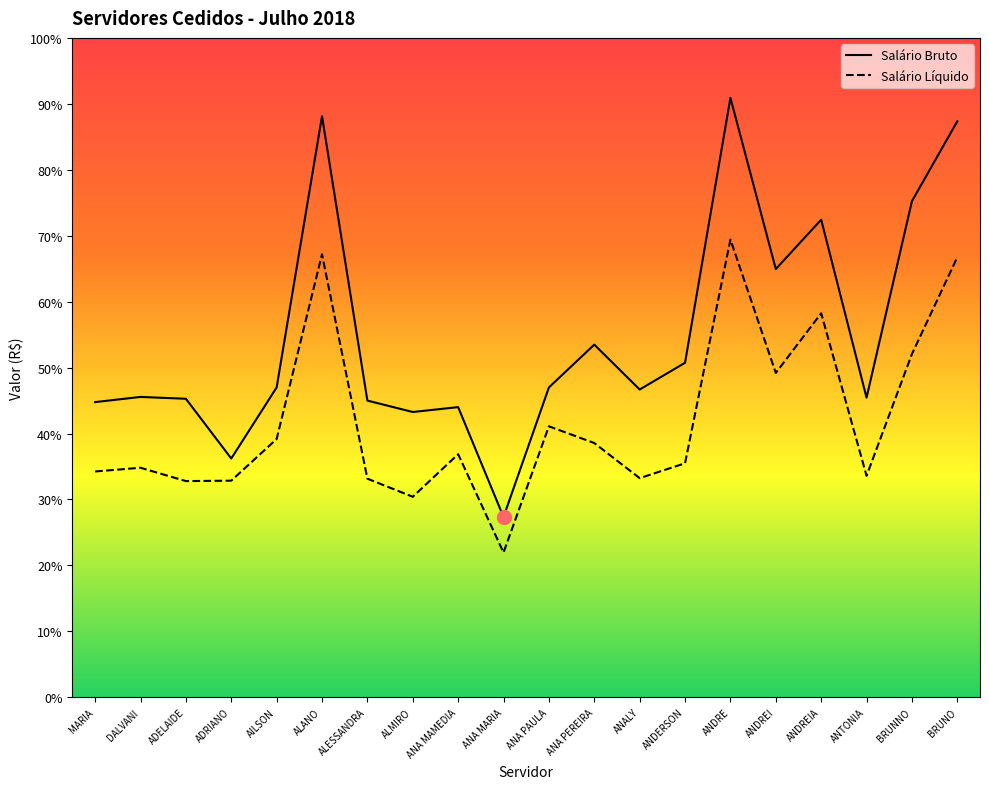

True or false: Salário Líquido and Salário Bruto intersect in this chart.

False